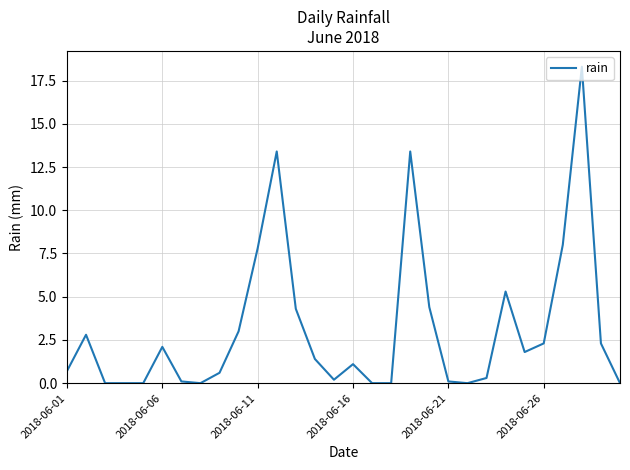

What is the maximum value shown in the chart?

18.3